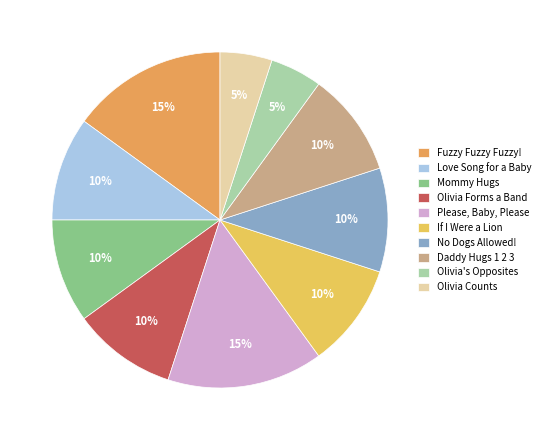

What is the ratio of the value at Olivia Forms a Band to the value at Love Song for a Baby?

1.0